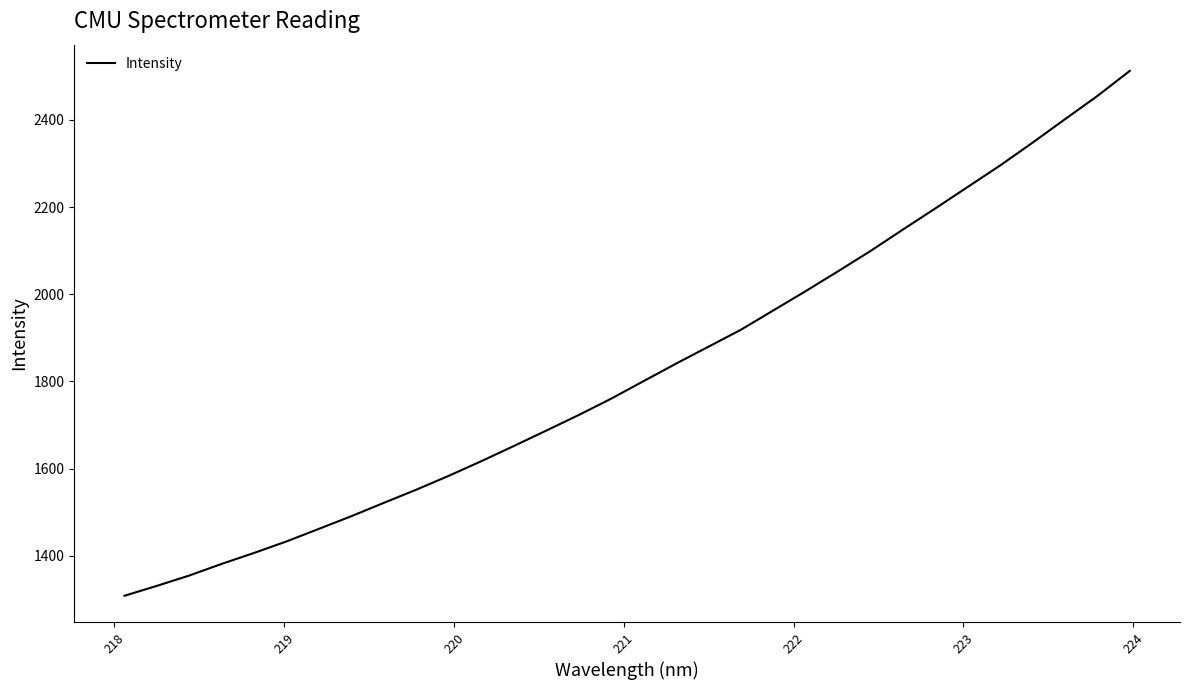

What is the minimum value shown in the chart?

1308.7